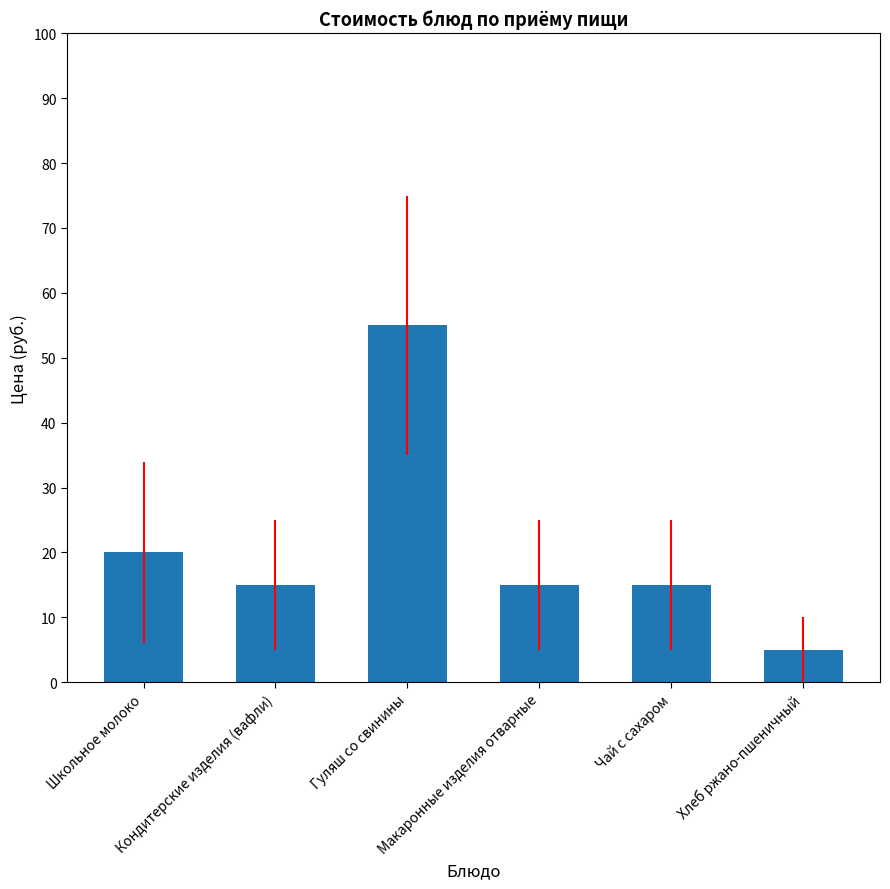

What is the smallest value displayed?

5